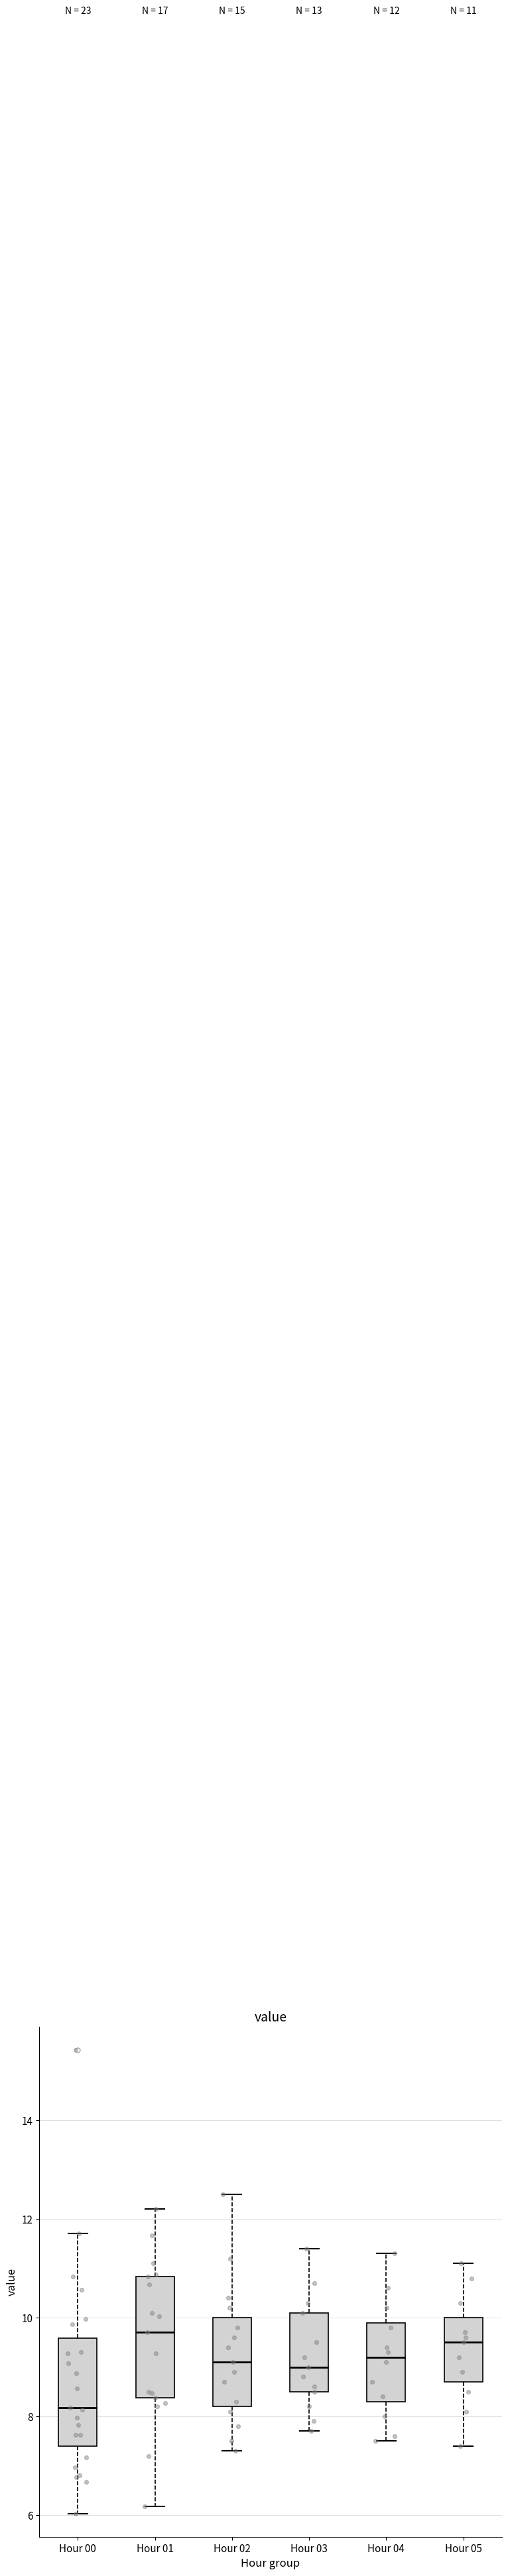

Which box has the lowest median line?

Hour 00